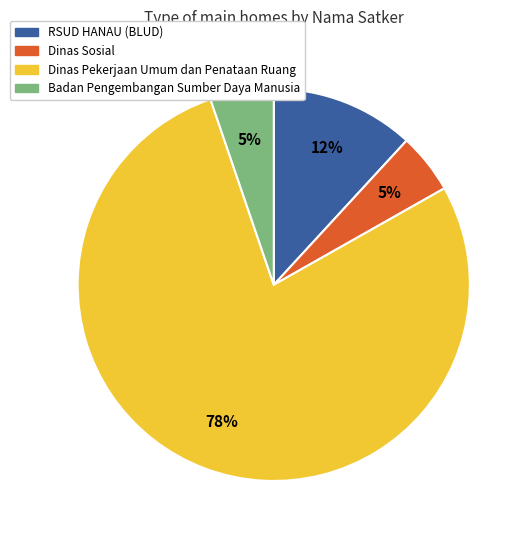

True or false: Badan Pengembangan Sumber Daya Manusia accounts for 5% of the total.

True